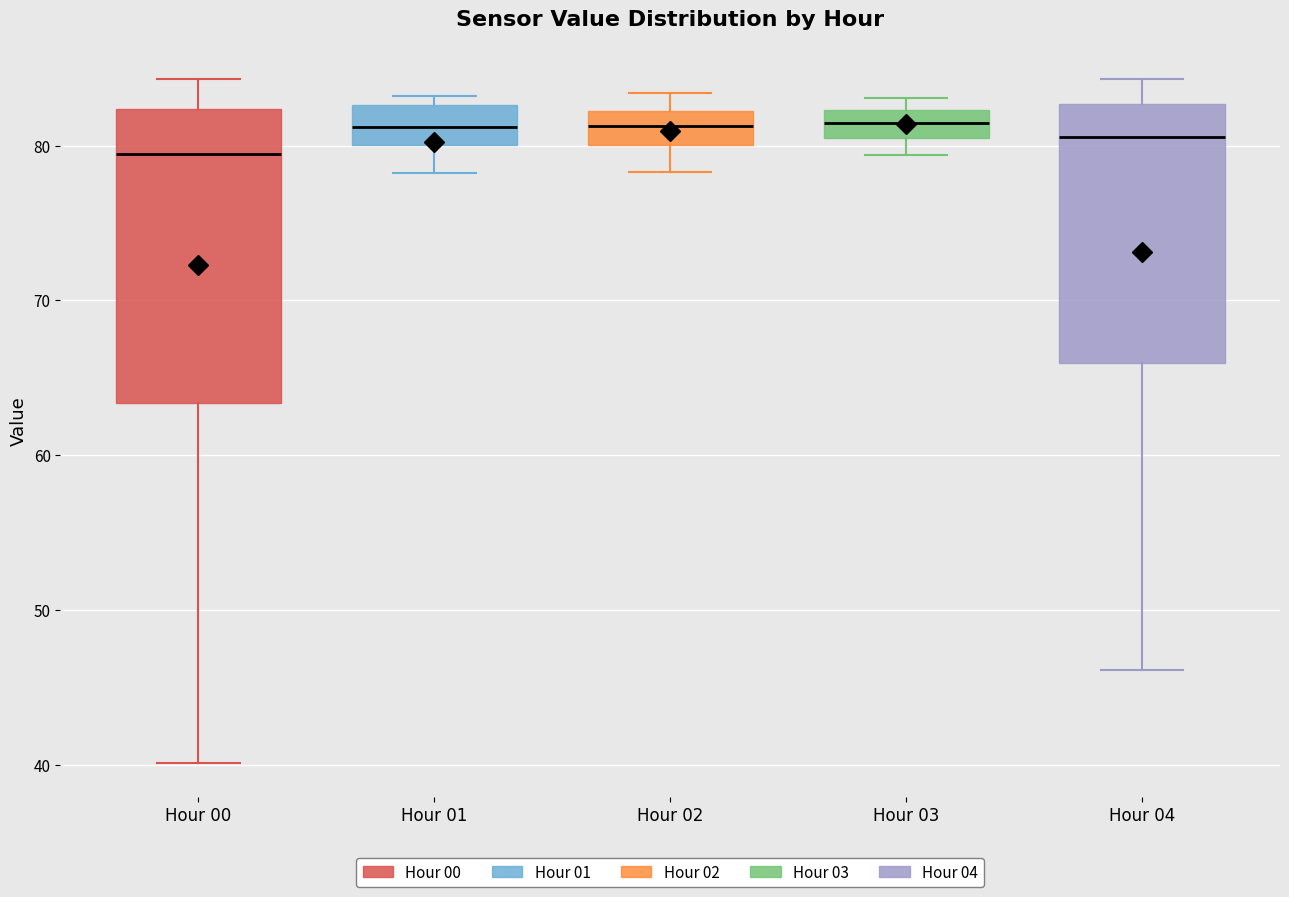

Reading left to right, read every box against the y-axis: the position of its median line, the range the box covers, and the ends of its whiskers. The values are not printed on the chart, so give them approximately, as read against the axis.

Hour 00: median 79, box 63 to 82, whiskers 40 to 84
Hour 01: median 81, box 80 to 83, whiskers 78 to 83 (just above the box's upper edge)
Hour 02: median 81, box 80 to 82, whiskers 78 to 83
Hour 03: median 81, box 80 to 82, whiskers 79 to 83
Hour 04: median 81, box 66 to 83, whiskers 46 to 84